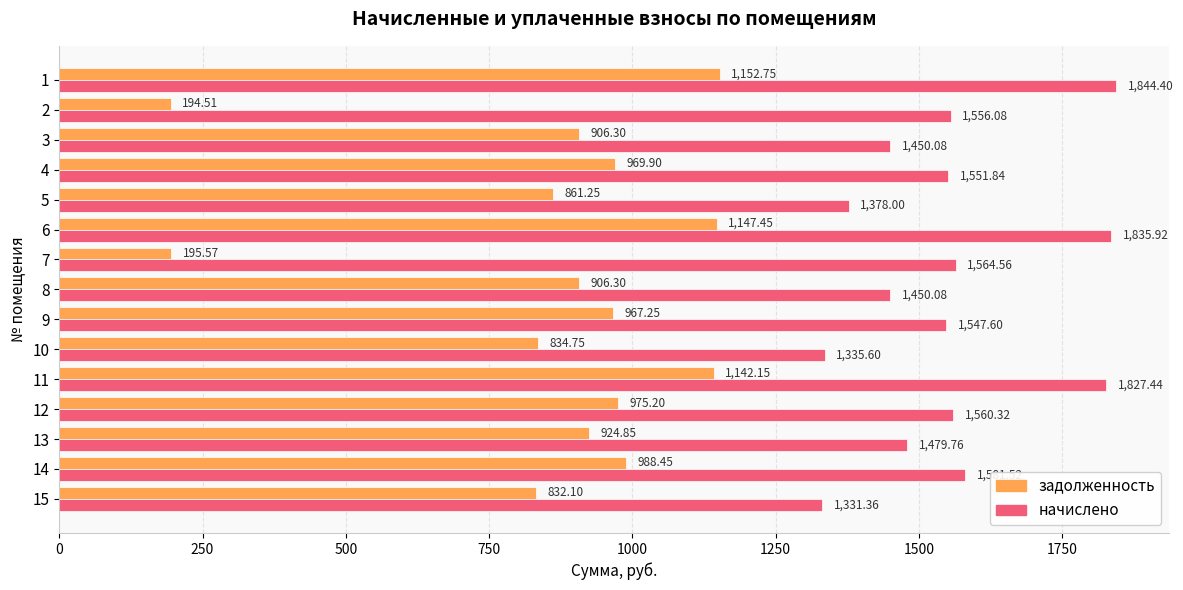

How many data points does each series have?

15